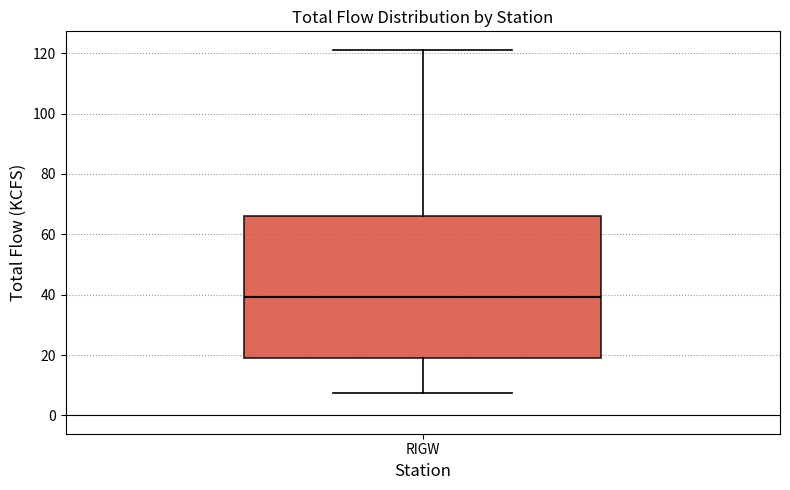

Where does the lower whisker of the box for RIGW end on the y-axis? The values are not printed on the chart, so give them approximately, as read against the axis.

8